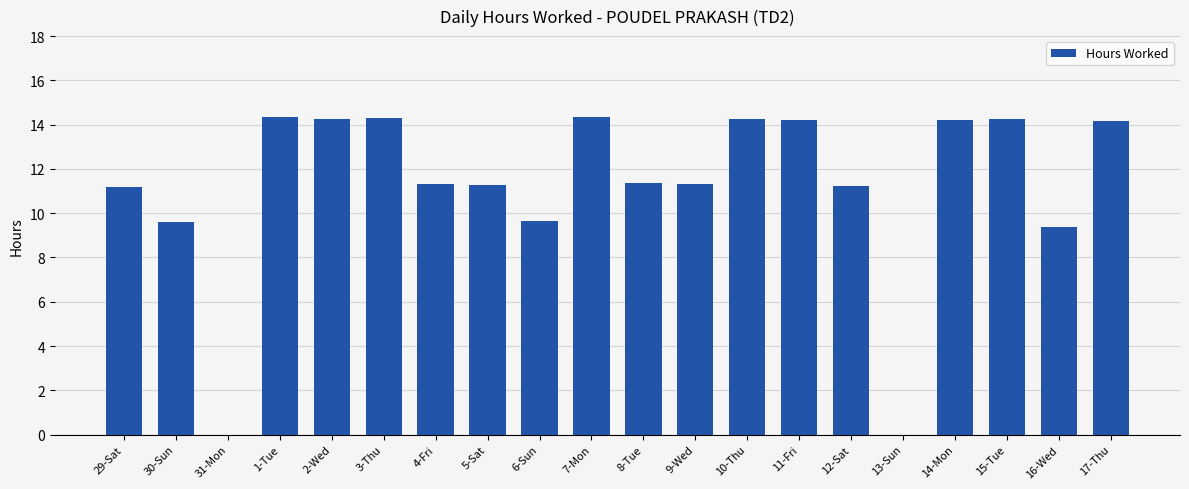

The value at 1-Tue is 8.5. True or false?

False